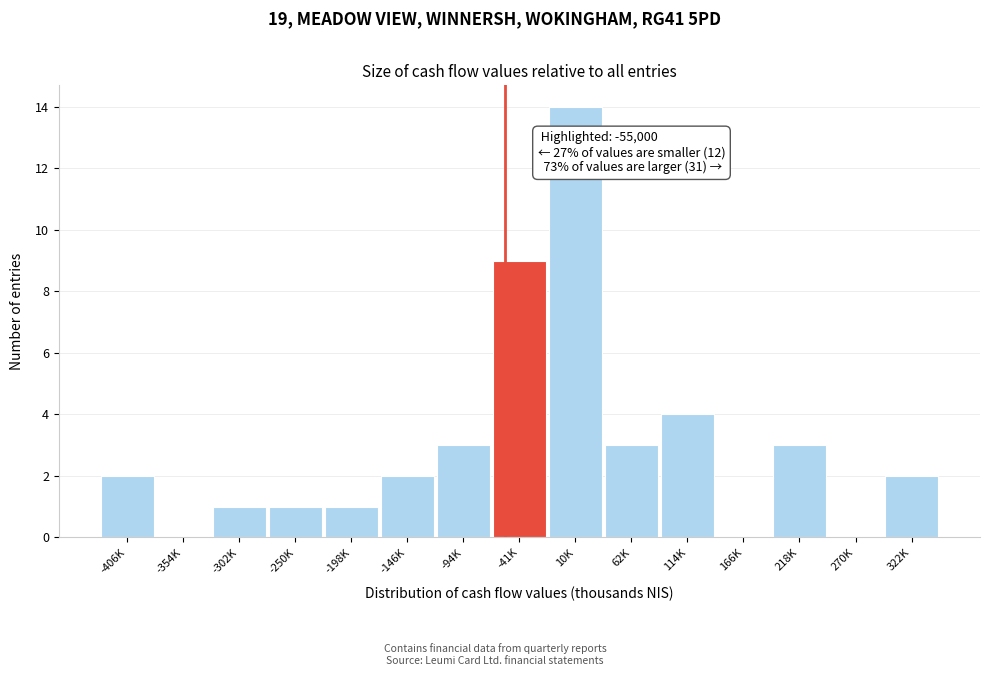

Reading left to right, what are all the values shown in this chart?

-406K=2	-354K=0	-302K=1	-250K=1	-198K=1	-146K=2	-94K=3	-41K=9	10K=14	62K=3	114K=4	166K=0	218K=3	270K=0	322K=2